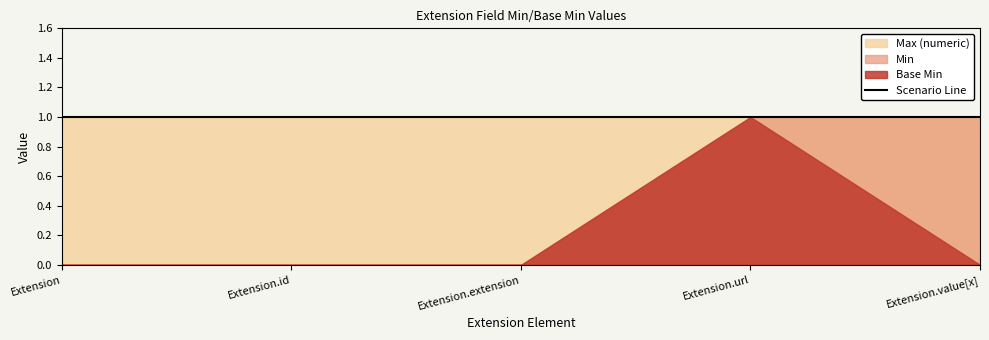

List the series in order of their peak value, highest first.

Base Min, Min, Max (numeric)